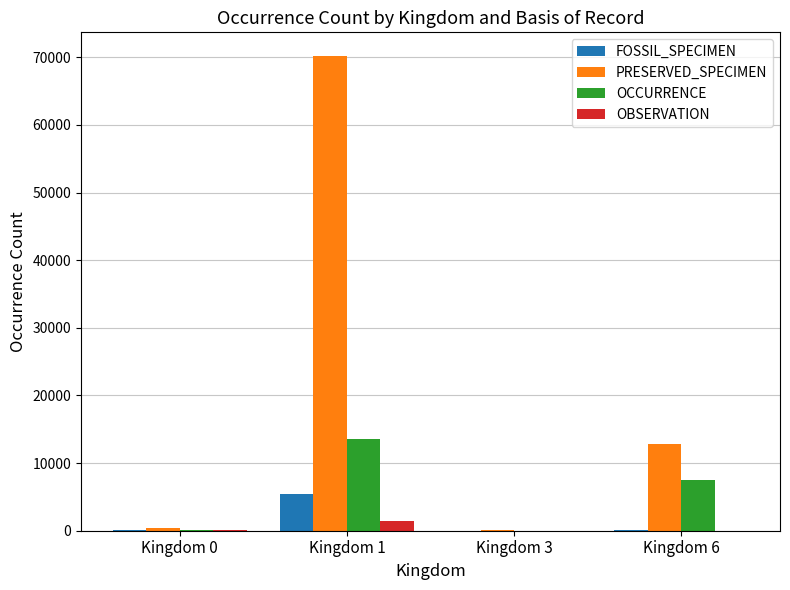

What is the sum of all OCCURRENCE values?

21136